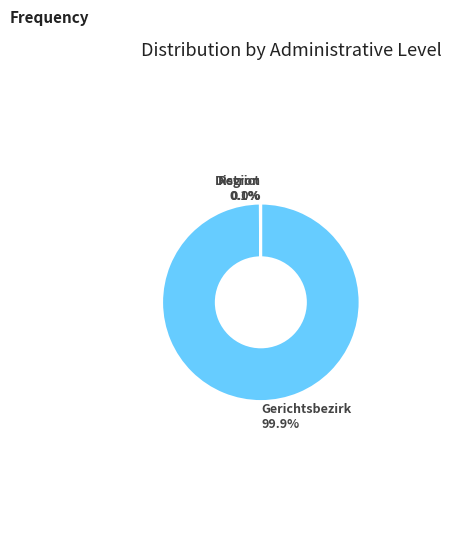

Is it true that Gerichtsbezirk is 95% of the pie?

False